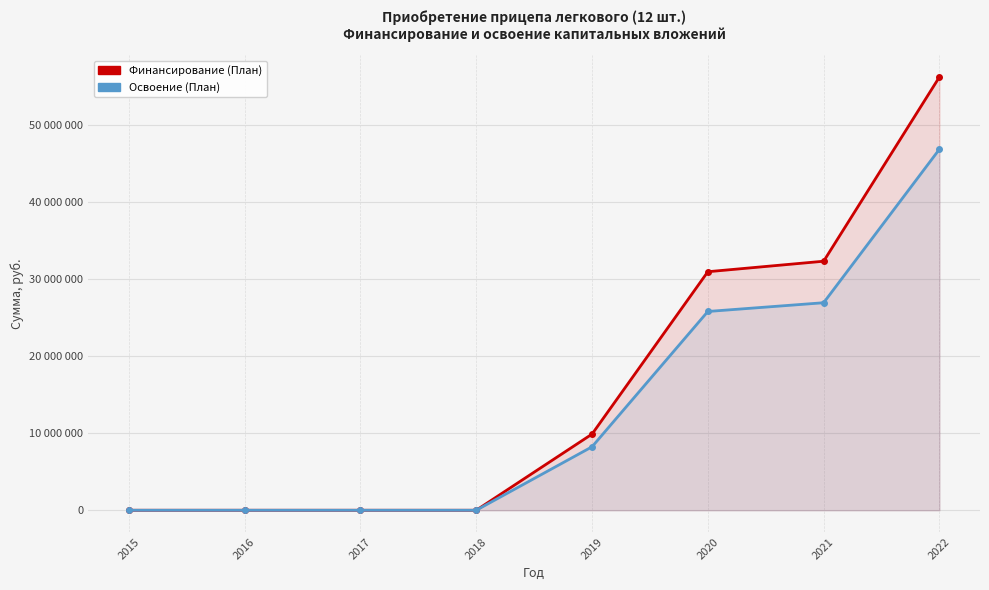

True or false: Финансирование (План) and Освоение (План) intersect in this chart.

False